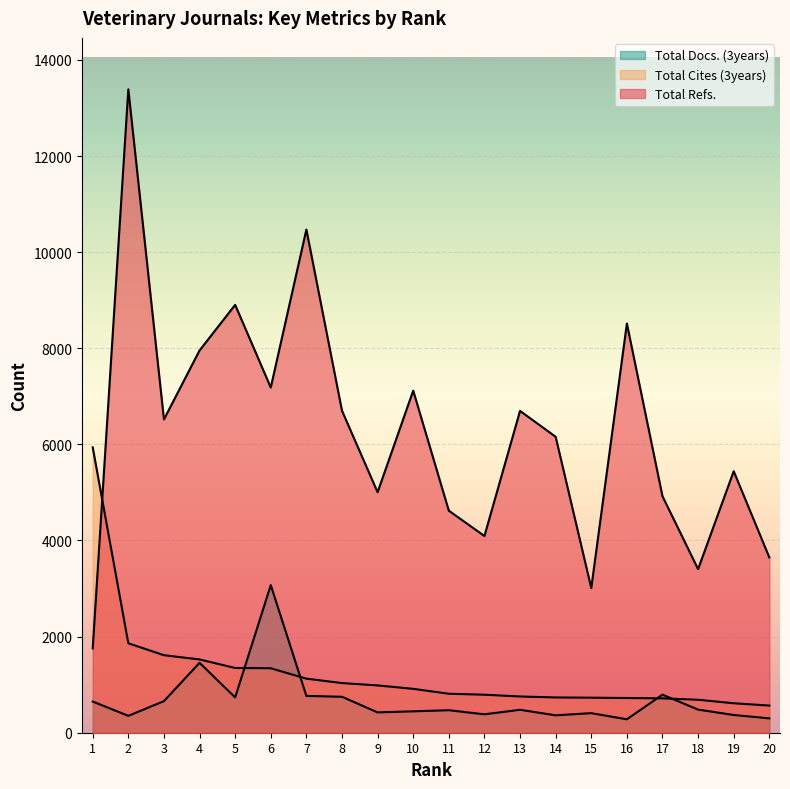

Which category has the lowest value across all series?

16